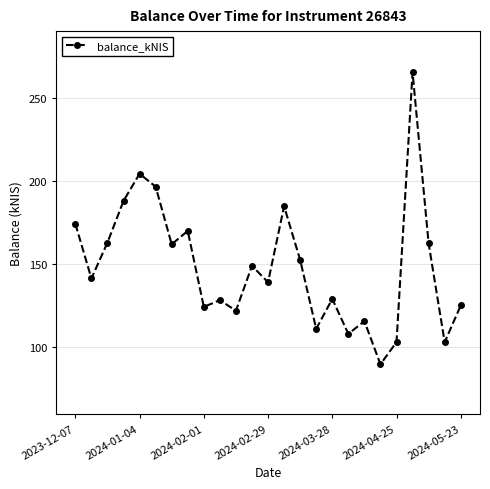

What is the value of the 5th point from the left?

204.3